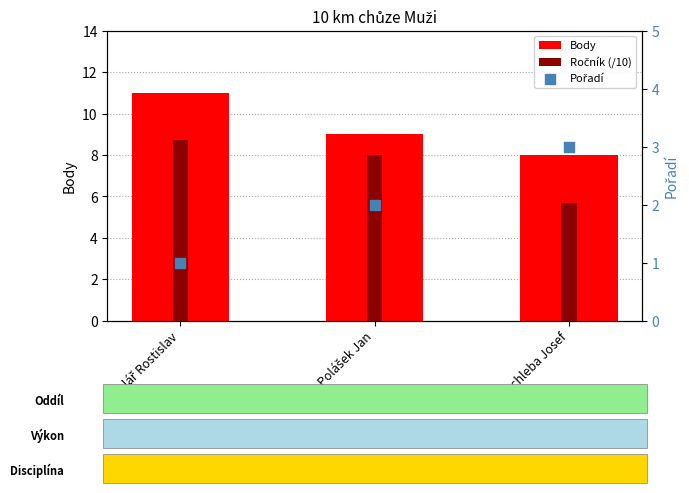

Which series has the widest spread of Y values?

Body